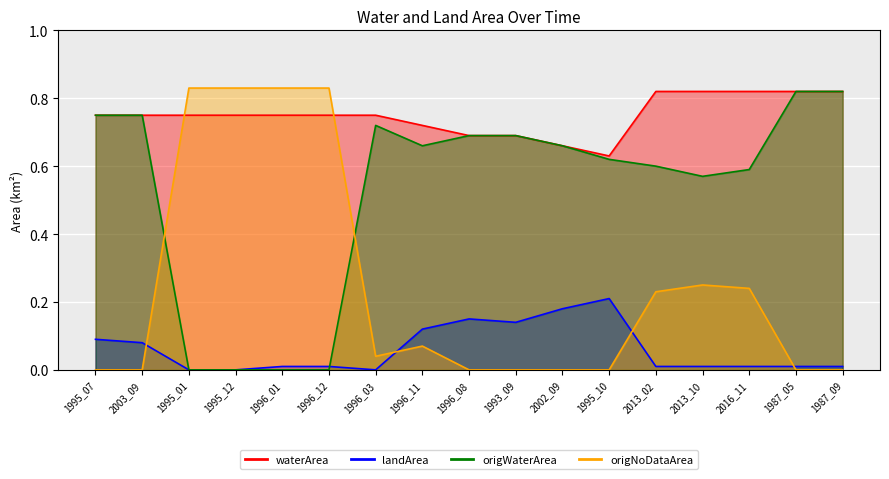

At which category does the chart reach its peak across all series?

1995_01